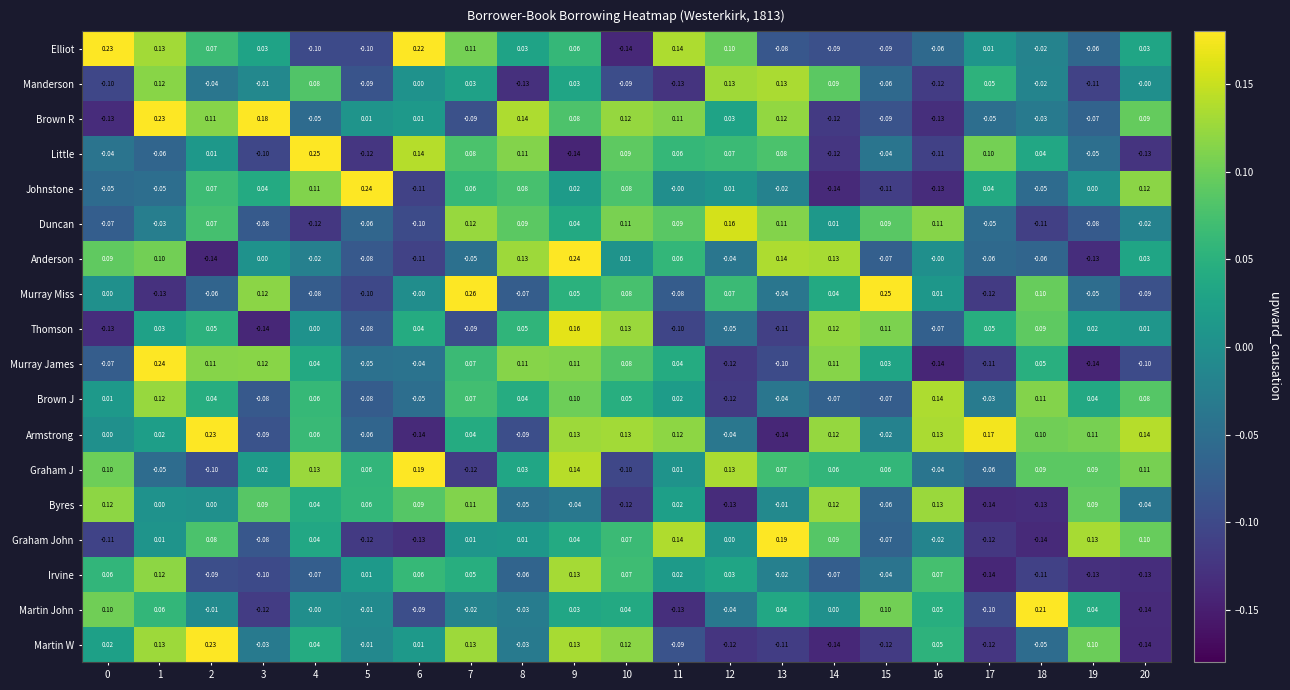

Which series changed the most between 8 and 14?

Brown R